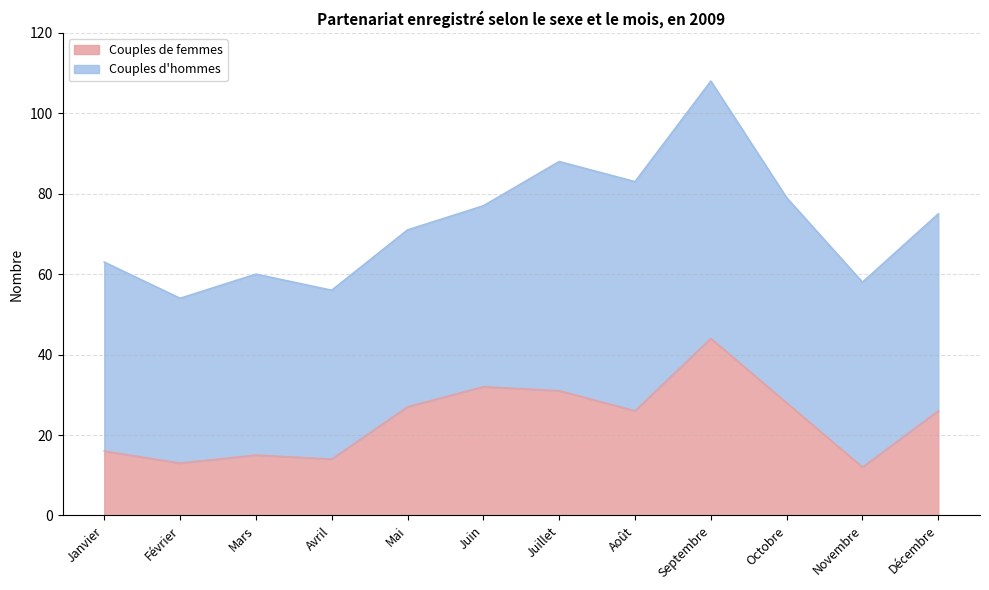

Which category has the highest value in the Couples de femmes series?

Septembre